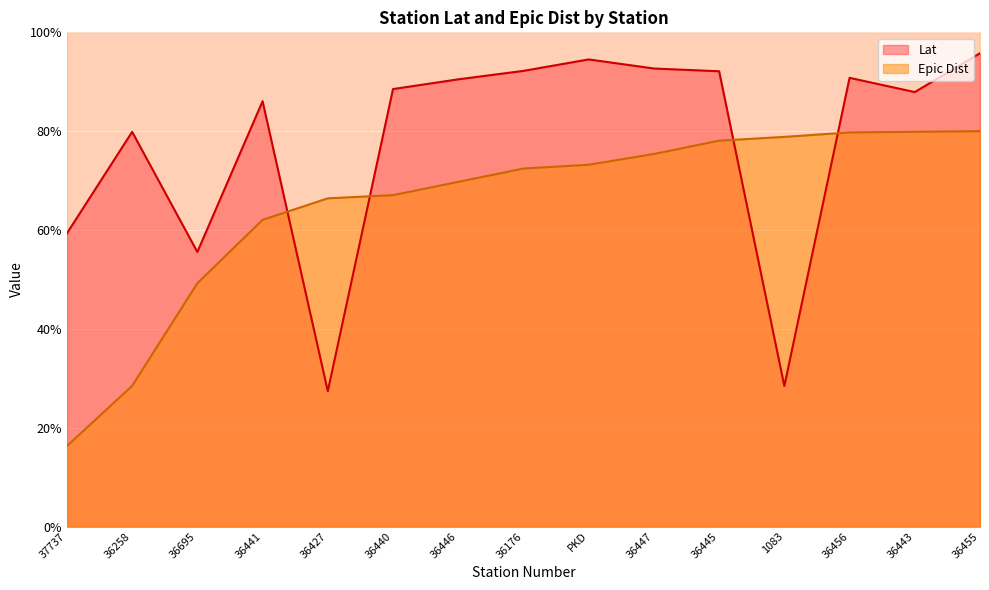

Reading left to right, extract all data points from this chart.

Lat: 37737=59.3	36258=79.9	36695=55.6	36441=86.1	36427=27.4	36440=88.5	36446=90.5	36176=92.2	PKD=94.5	36447=92.7	36445=92.1	1083=28.4	36456=90.8	36443=87.9	36455=95.8
Epic Dist: 37737=16.3	36258=28.5	36695=49.2	36441=62.1	36427=66.4	36440=67.1	36446=69.7	36176=72.4	PKD=73.2	36447=75.4	36445=78.1	1083=78.8	36456=79.7	36443=79.9	36455=80.0